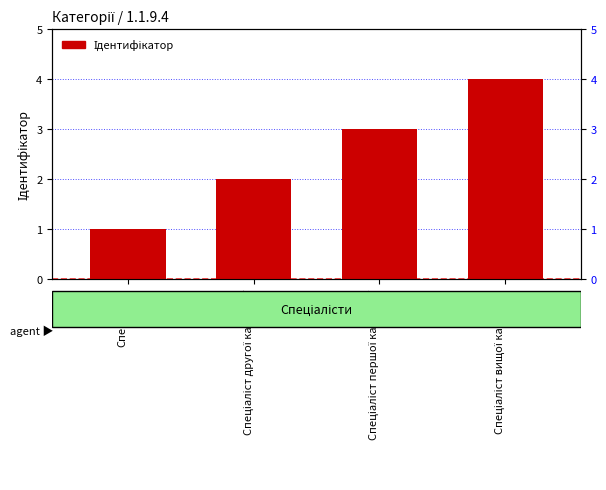

Count the number of data series in this chart.

1